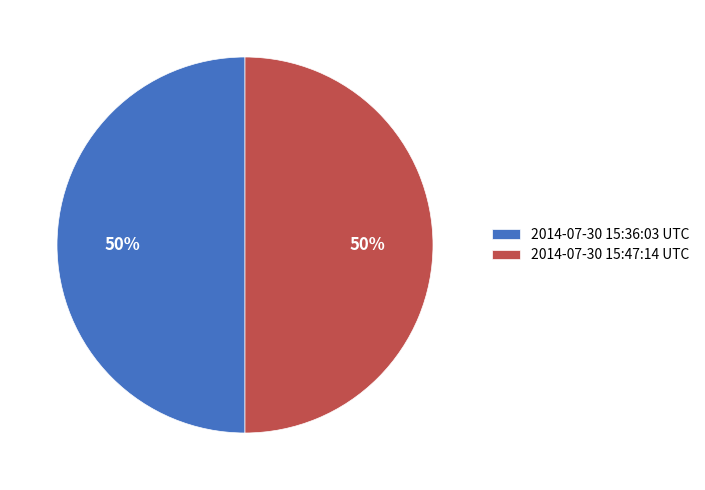

To the nearest percent, what is the average slice percentage?

50%